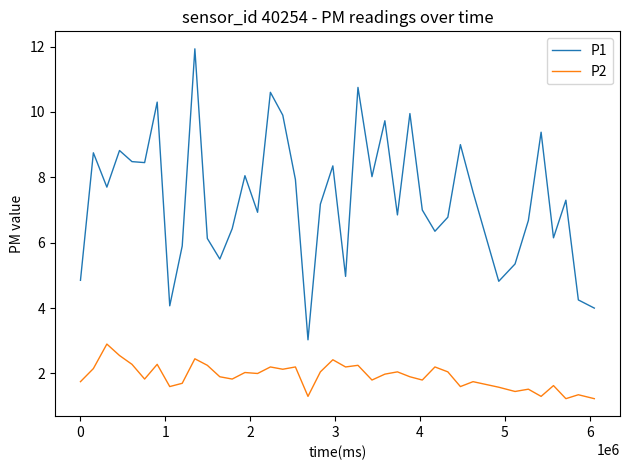

True or false: P1 and P2 cross at least once.

False